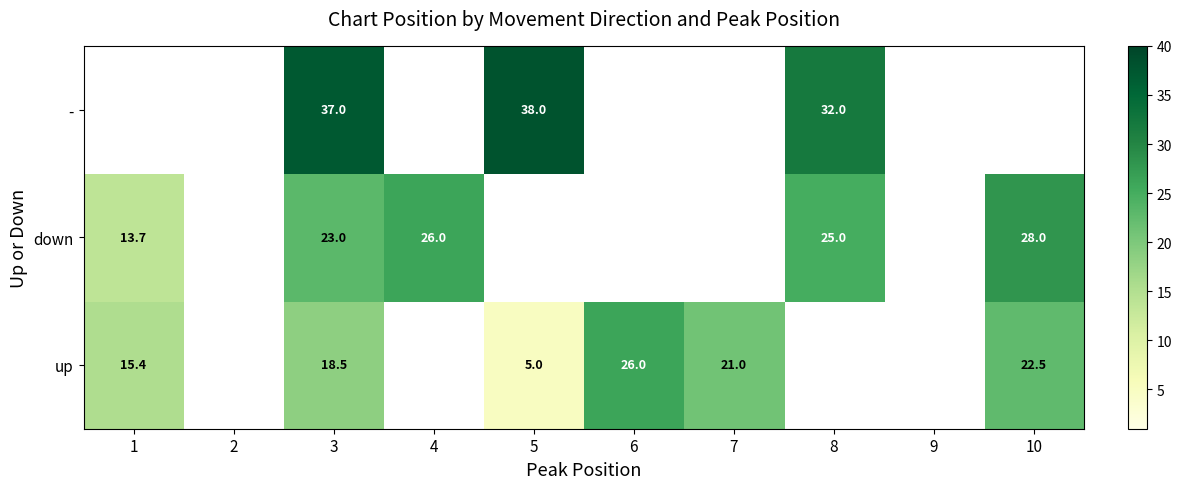

Is it true that - equals 14.8 at 3?

False